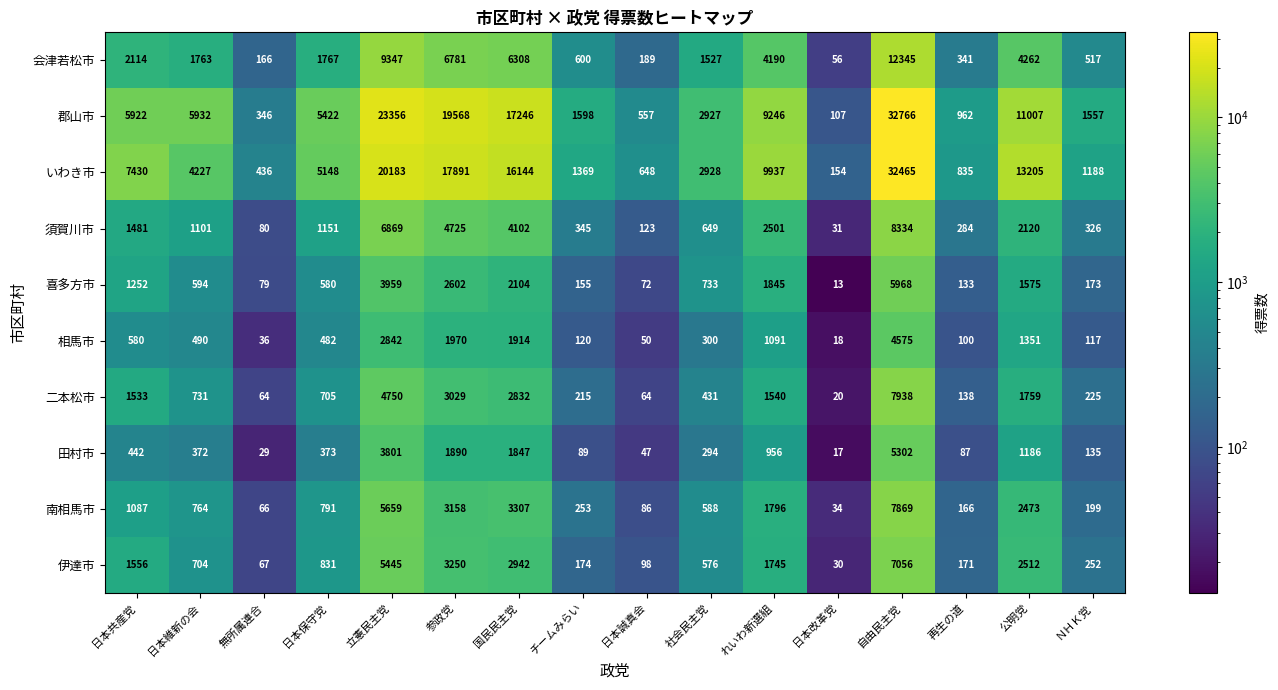

What is the sum of all 会津若松市 values?

52273